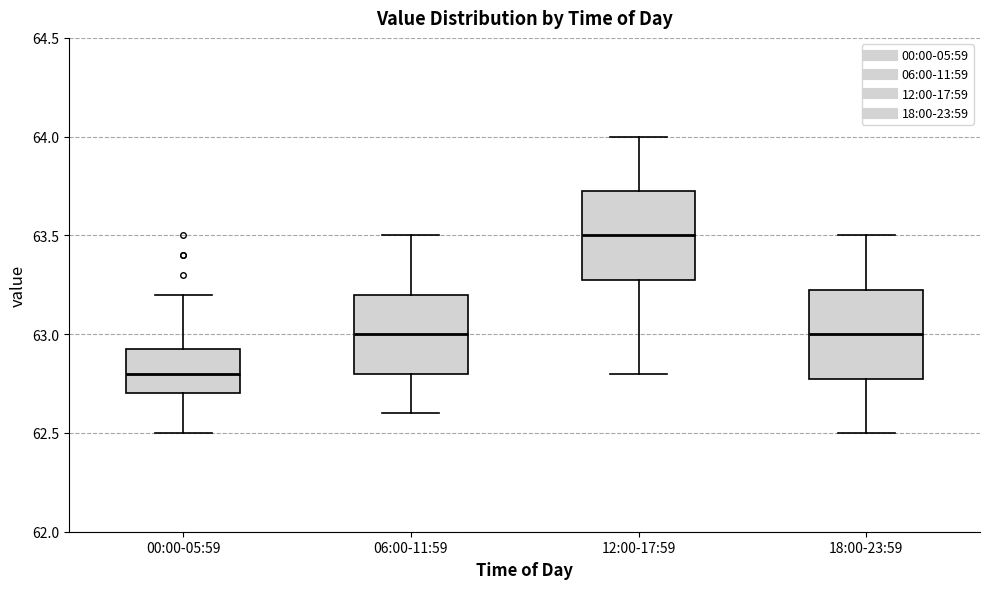

Reading left to right, read every box against the y-axis: the position of its median line, the range the box covers, and the ends of its whiskers. The values are not printed on the chart, so give them approximately, as read against the axis.

00:00-05:59: median 62.80, box 62.70 to 62.95, whiskers 62.50 to 63.20
06:00-11:59: median 63.00, box 62.80 to 63.20, whiskers 62.60 to 63.50
12:00-17:59: median 63.50, box 63.30 to 63.75, whiskers 62.80 to 64.00
18:00-23:59: median 63.00, box 62.80 to 63.25, whiskers 62.50 to 63.50